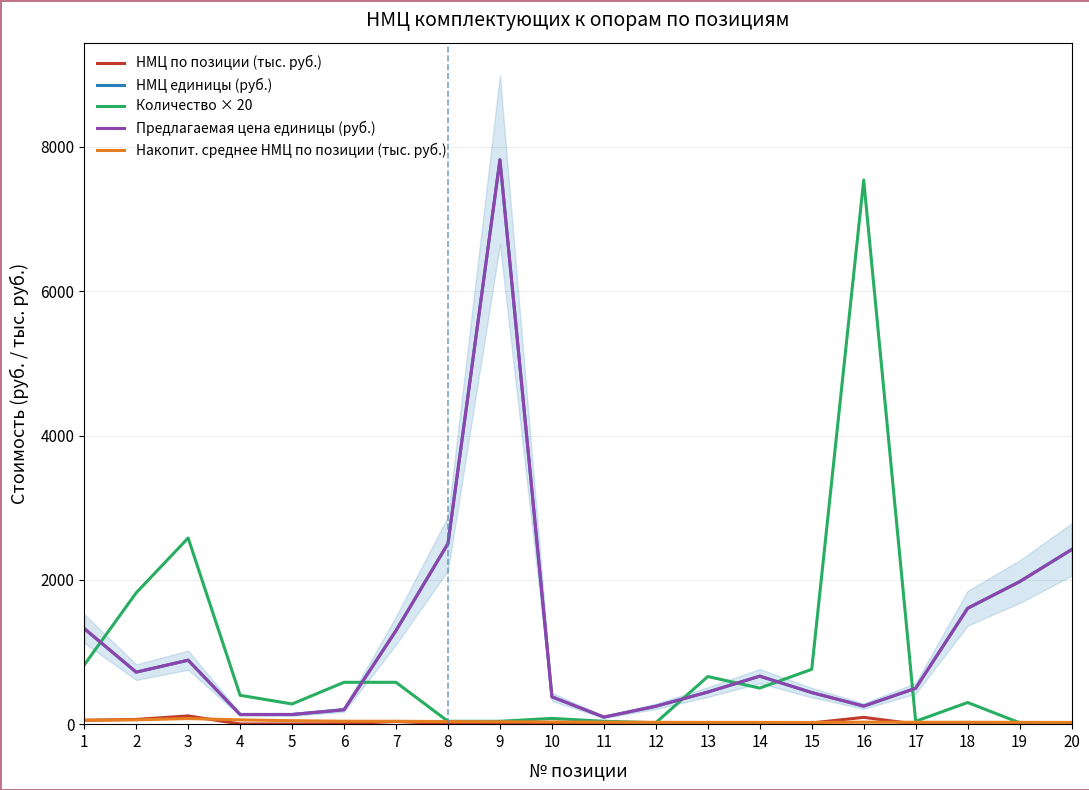

What is the value of the Накопит. среднее НМЦ по позиции (тыс. руб.) point at the 13th from the left?

24.6